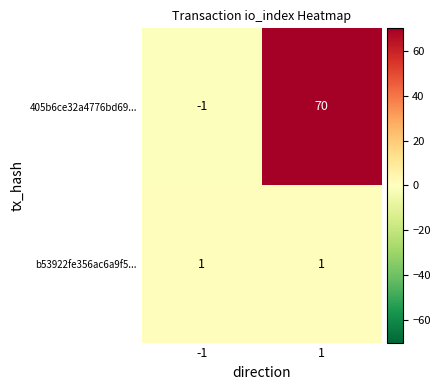

At 1, list the series in order from smallest to largest.

b53922fe356ac6a9f5..., 405b6ce32a4776bd69...